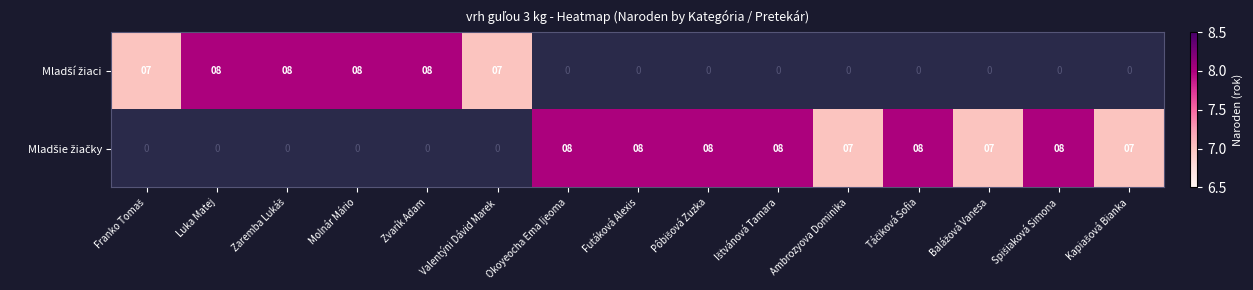

Which category has the lowest value in the Mladšie žiačky series?

Franko Tomaš